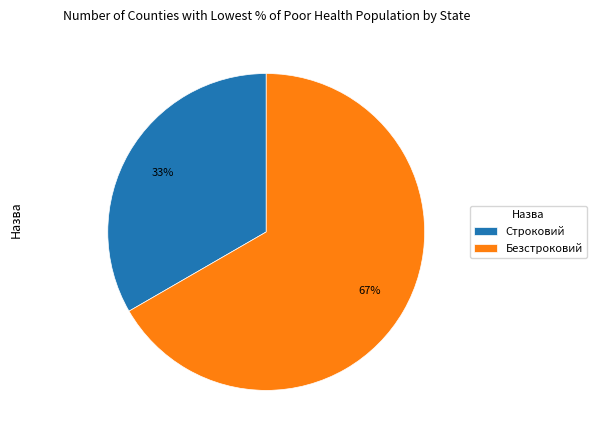

How many segments does this pie chart have?

2